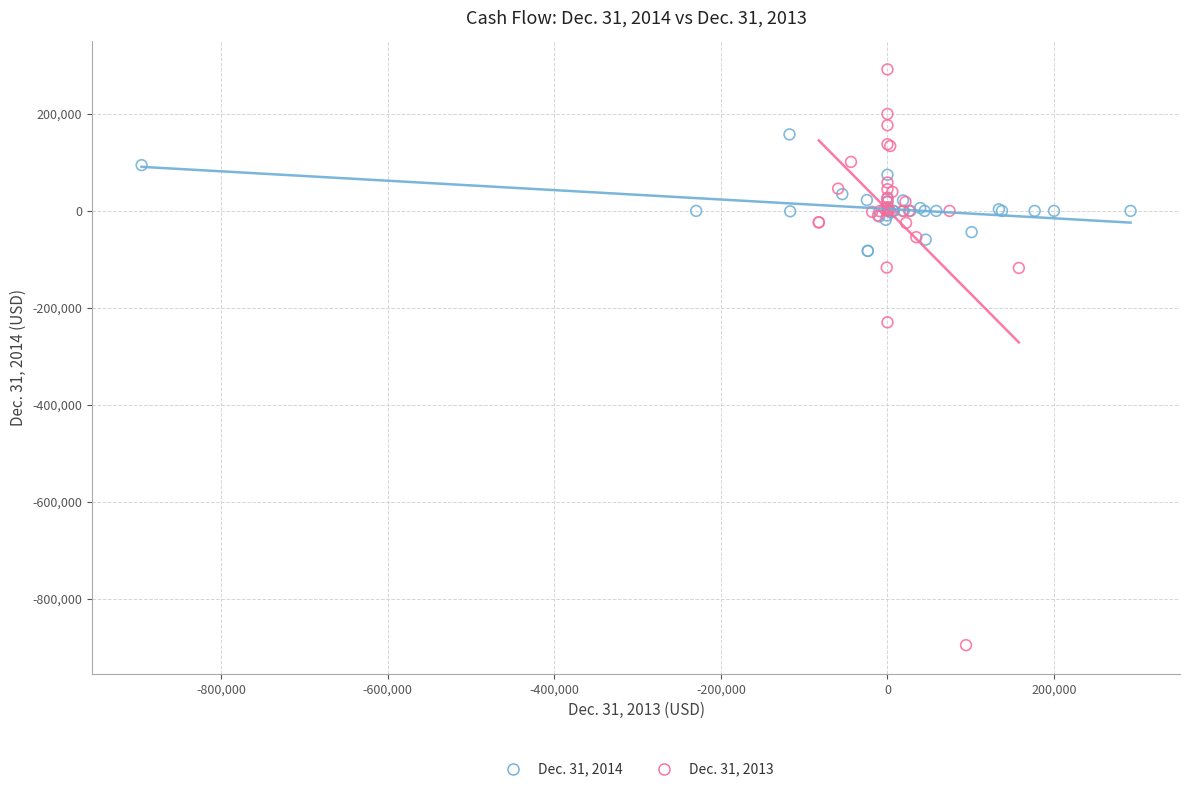

What are all the series names shown in the legend?

Dec. 31, 2014, Dec. 31, 2013